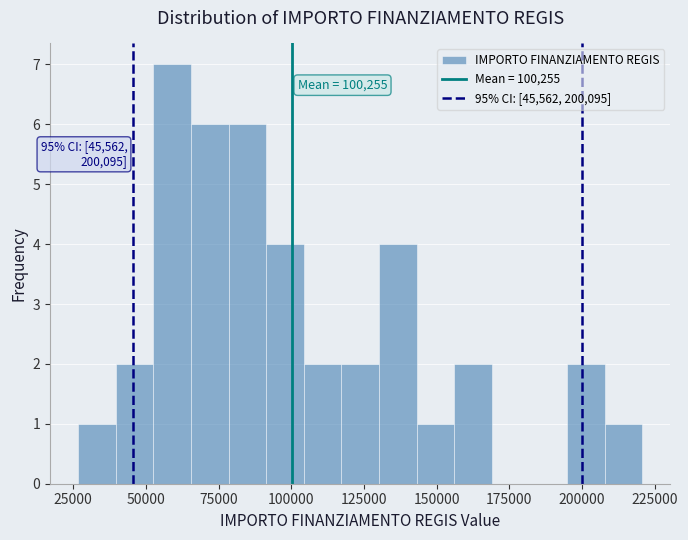

Around what value on the x-axis is the tallest bar? Give the approximate position of its centre, as read against the axis.

60000